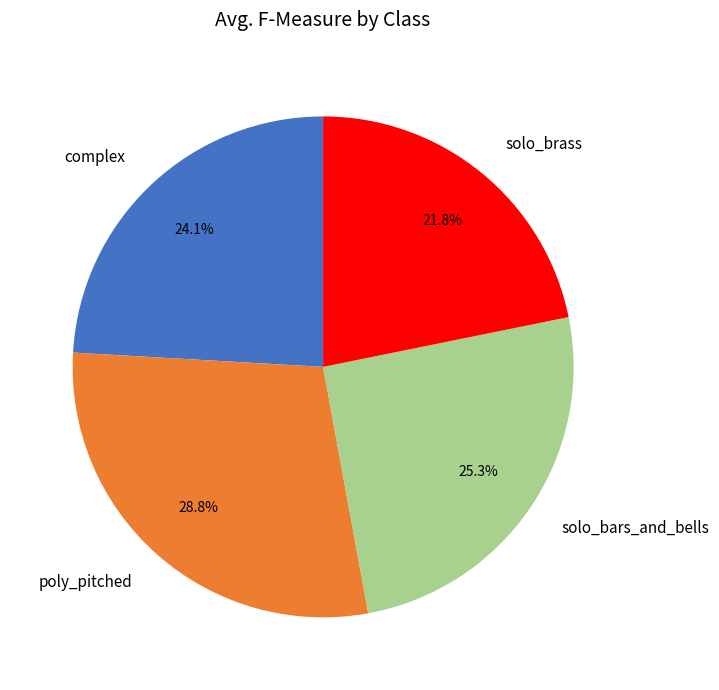

To the nearest percent, what is the average slice percentage?

25%